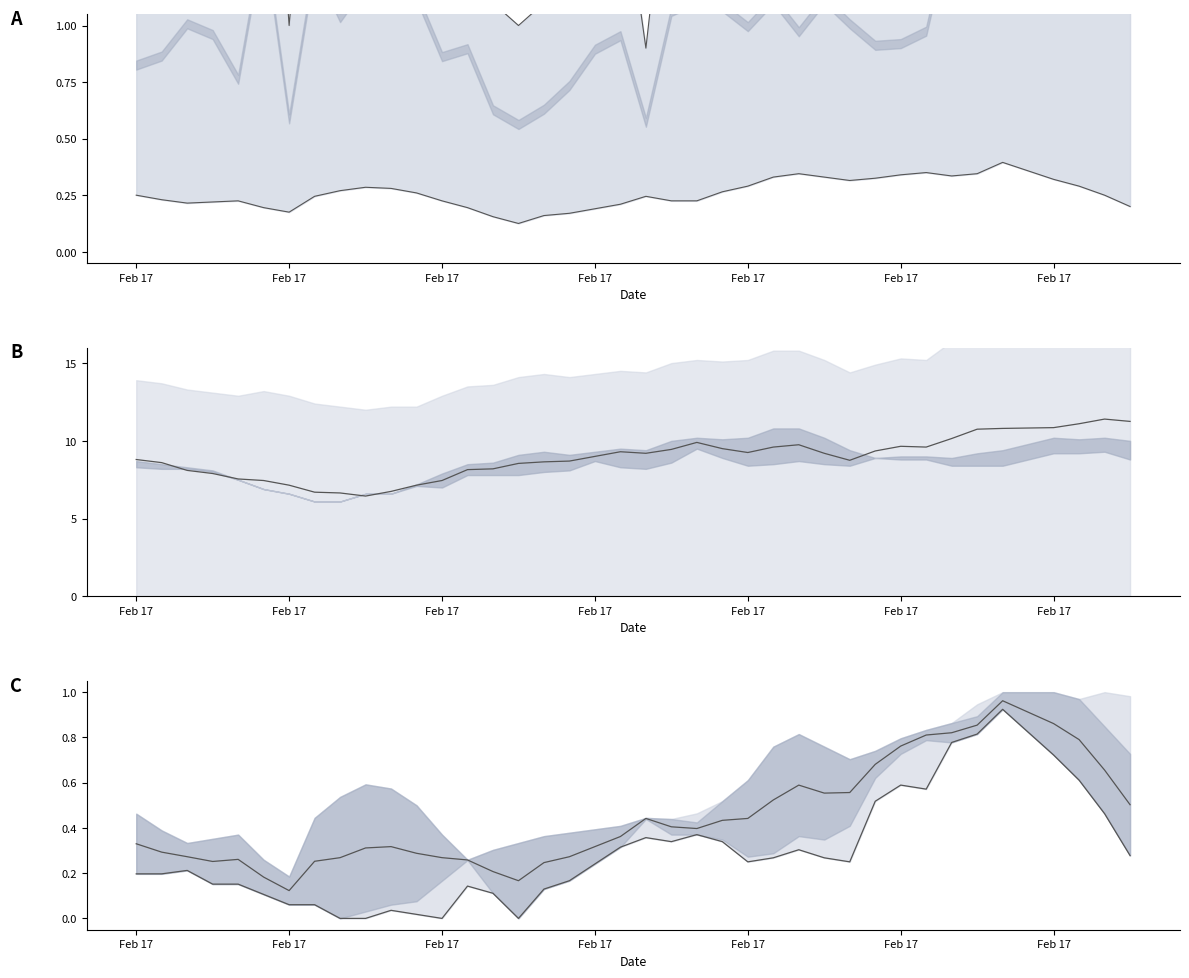

True or false: 3.376 mid and 2.785 norm intersect in this chart.

False